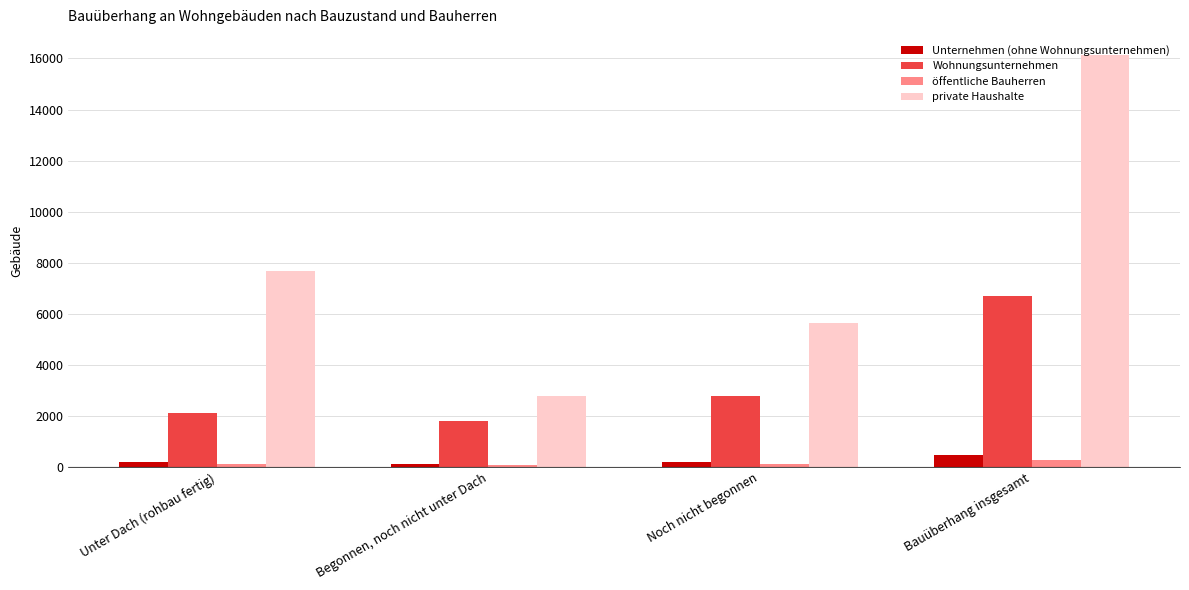

How many private Haushalte values are between 5653 and 16116?

3